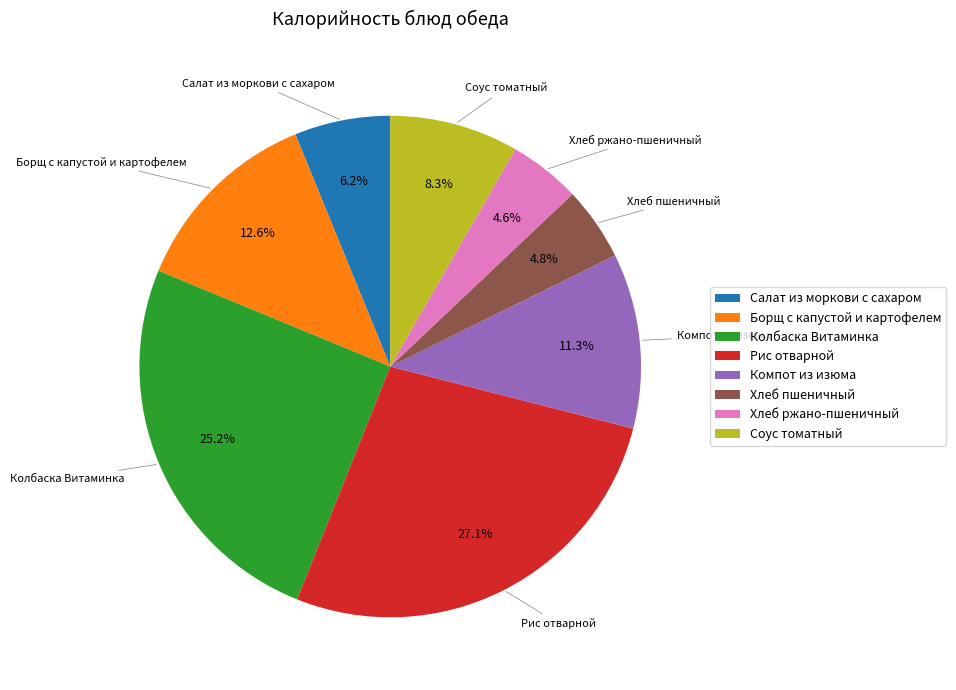

Is the sum of Рис отварной and Хлеб ржано-пшеничный greater than half?

No